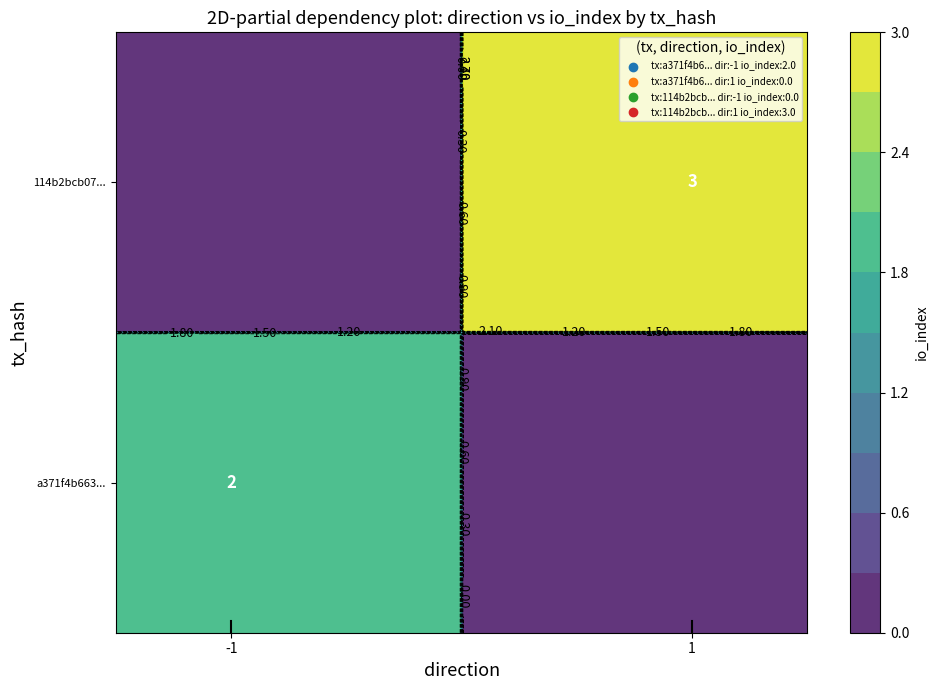

Rank the series at io_index from lowest to highest value.

a371f4b66355fc1ee7976ee6638c966790f521a, 114b2bcb071f702c5299a82be353d57fbf64d15